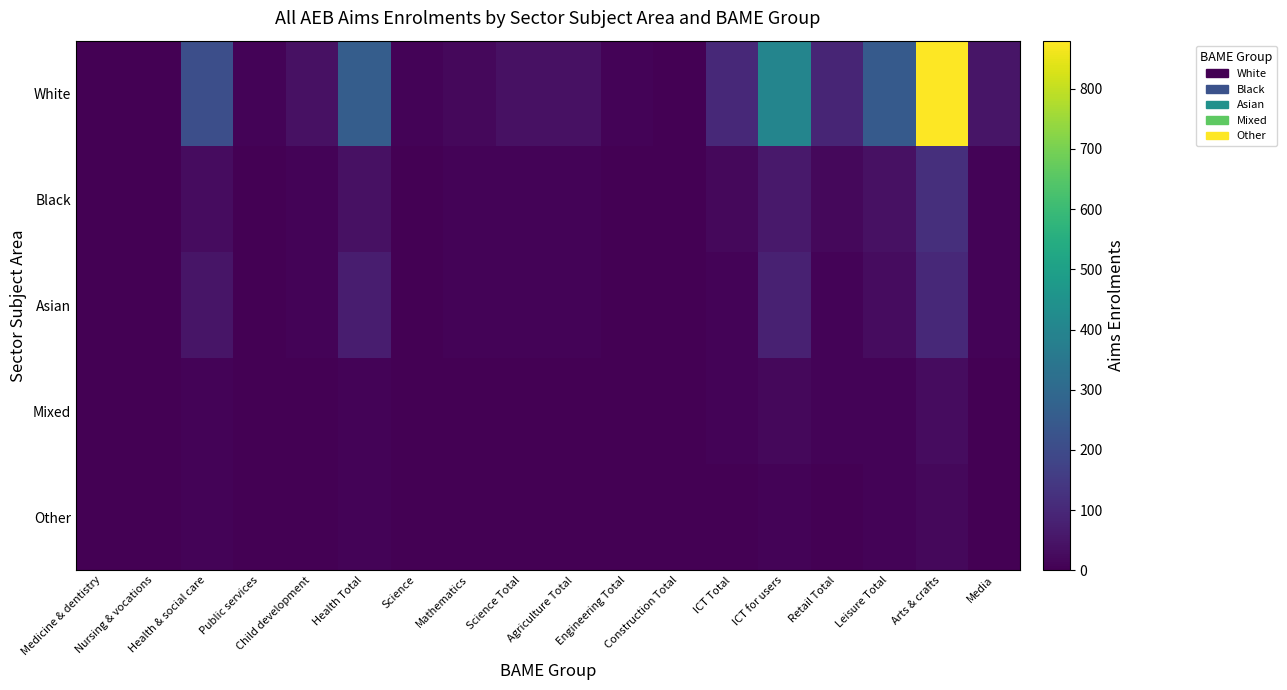

Reading left to right, list all the values displayed in this chart.

White: Medicine & dentistry=0	Nursing & vocations=0	Health & social care=210	Public services=10	Child development=40	Health Total=260	Science=10	Mathematics=20	Science Total=40	Agriculture Total=40	Engineering Total=10	Construction Total=0	ICT Total=100	ICT for users=400	Retail Total=90	Leisure Total=250	Arts & crafts=880	Media=50
Black: Medicine & dentistry=0	Nursing & vocations=0	Health & social care=30	Public services=0	Child development=10	Health Total=40	Science=0	Mathematics=10	Science Total=10	Agriculture Total=10	Engineering Total=0	Construction Total=0	ICT Total=20	ICT for users=60	Retail Total=20	Leisure Total=40	Arts & crafts=120	Media=10
Asian: Medicine & dentistry=0	Nursing & vocations=0	Health & social care=50	Public services=0	Child development=10	Health Total=70	Science=0	Mathematics=10	Science Total=10	Agriculture Total=10	Engineering Total=0	Construction Total=0	ICT Total=10	ICT for users=80	Retail Total=10	Leisure Total=30	Arts & crafts=100	Media=10
Mixed: Medicine & dentistry=0	Nursing & vocations=0	Health & social care=10	Public services=0	Child development=0	Health Total=10	Science=0	Mathematics=0	Science Total=0	Agriculture Total=0	Engineering Total=0	Construction Total=0	ICT Total=10	ICT for users=20	Retail Total=10	Leisure Total=10	Arts & crafts=30	Media=0
Other: Medicine & dentistry=0	Nursing & vocations=0	Health & social care=10	Public services=0	Child development=0	Health Total=10	Science=0	Mathematics=0	Science Total=0	Agriculture Total=0	Engineering Total=0	Construction Total=0	ICT Total=0	ICT for users=10	Retail Total=0	Leisure Total=10	Arts & crafts=20	Media=0